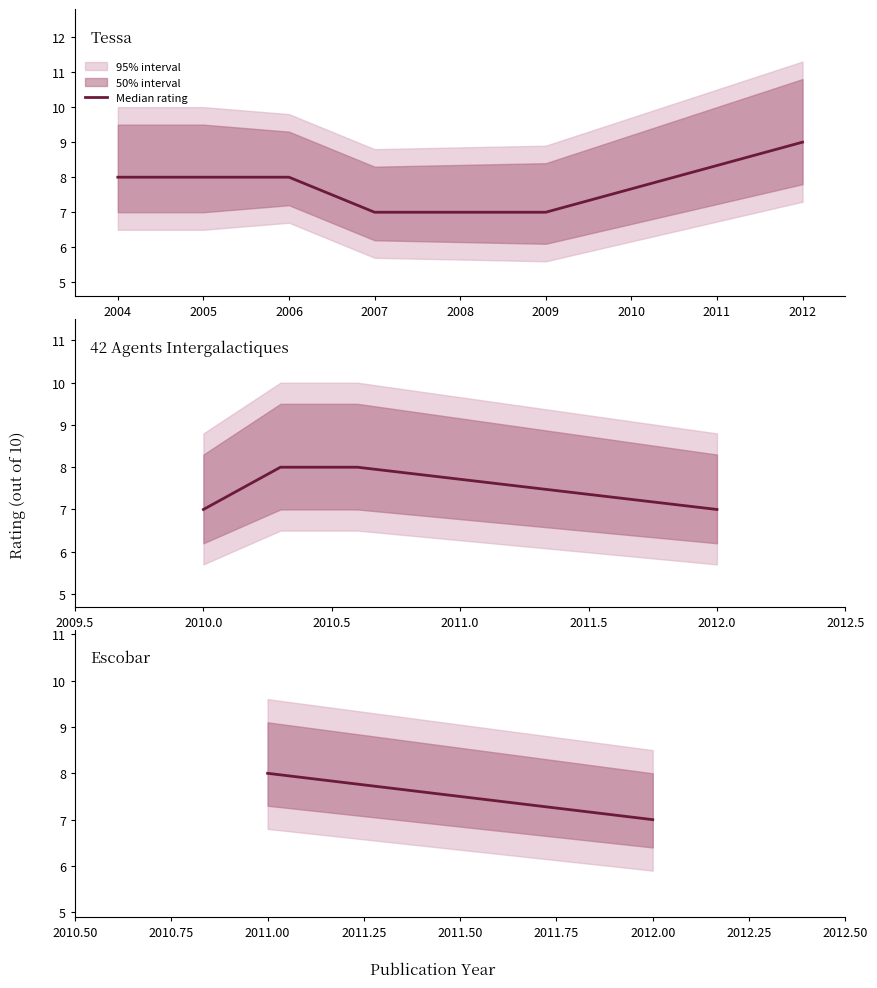

The chart shows a value of 11 at 2004. True or false?

False